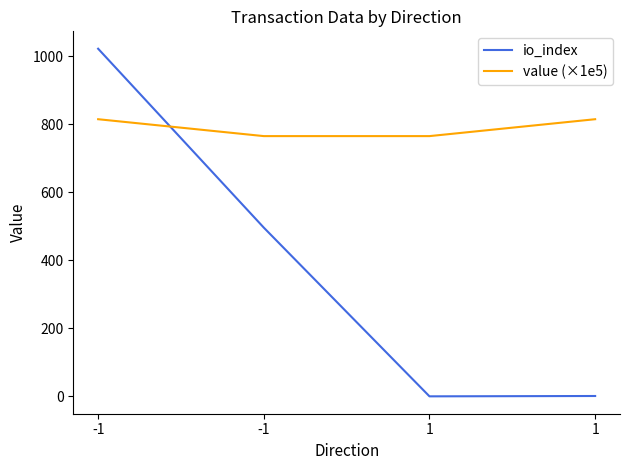

What are all the series names shown in the legend?

io_index, value (×1e5)